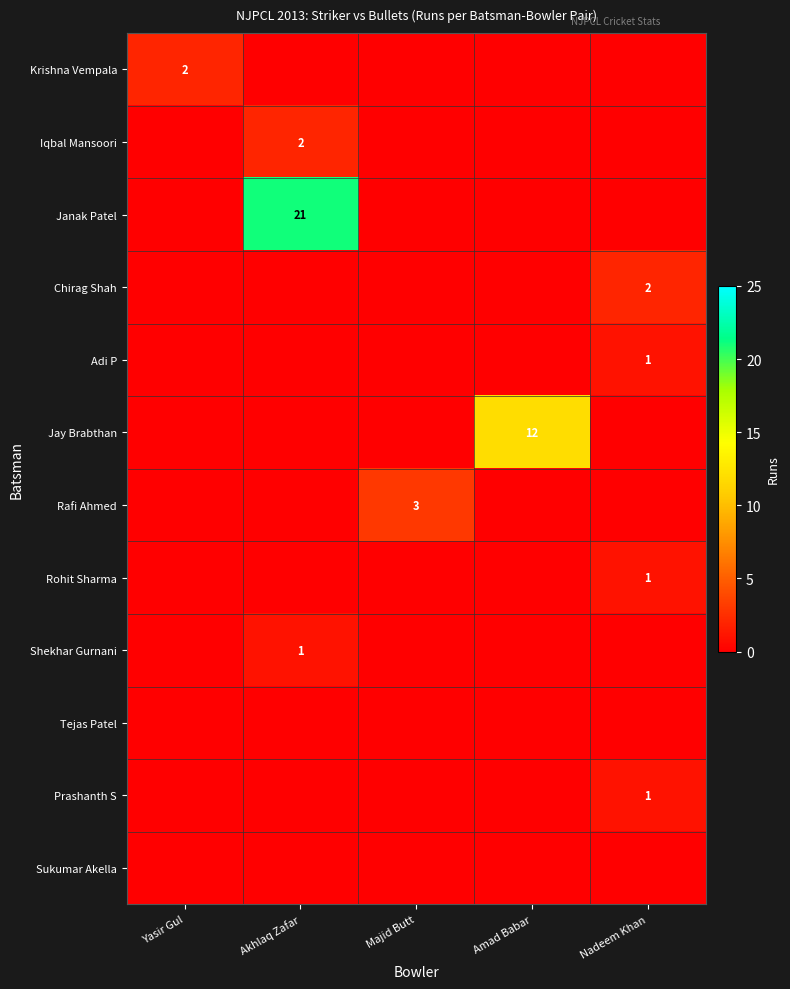

The value of Shekhar Gurnani at Akhlaq Zafar is 2. True or false?

False